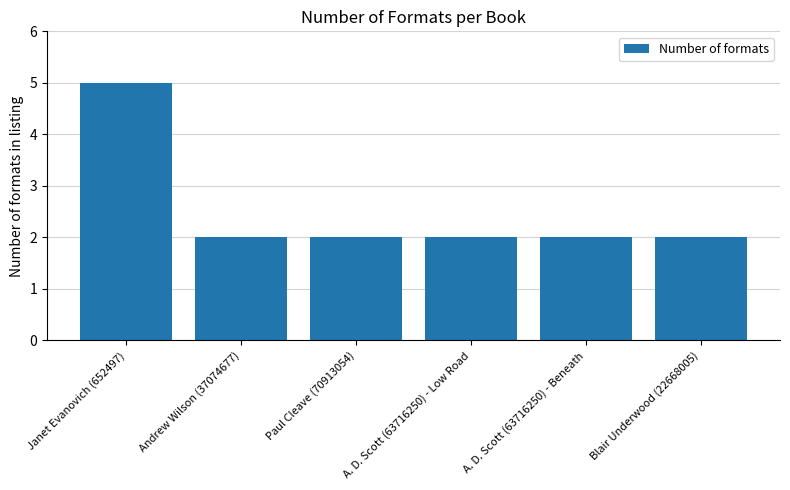

What is the greatest value displayed?

5